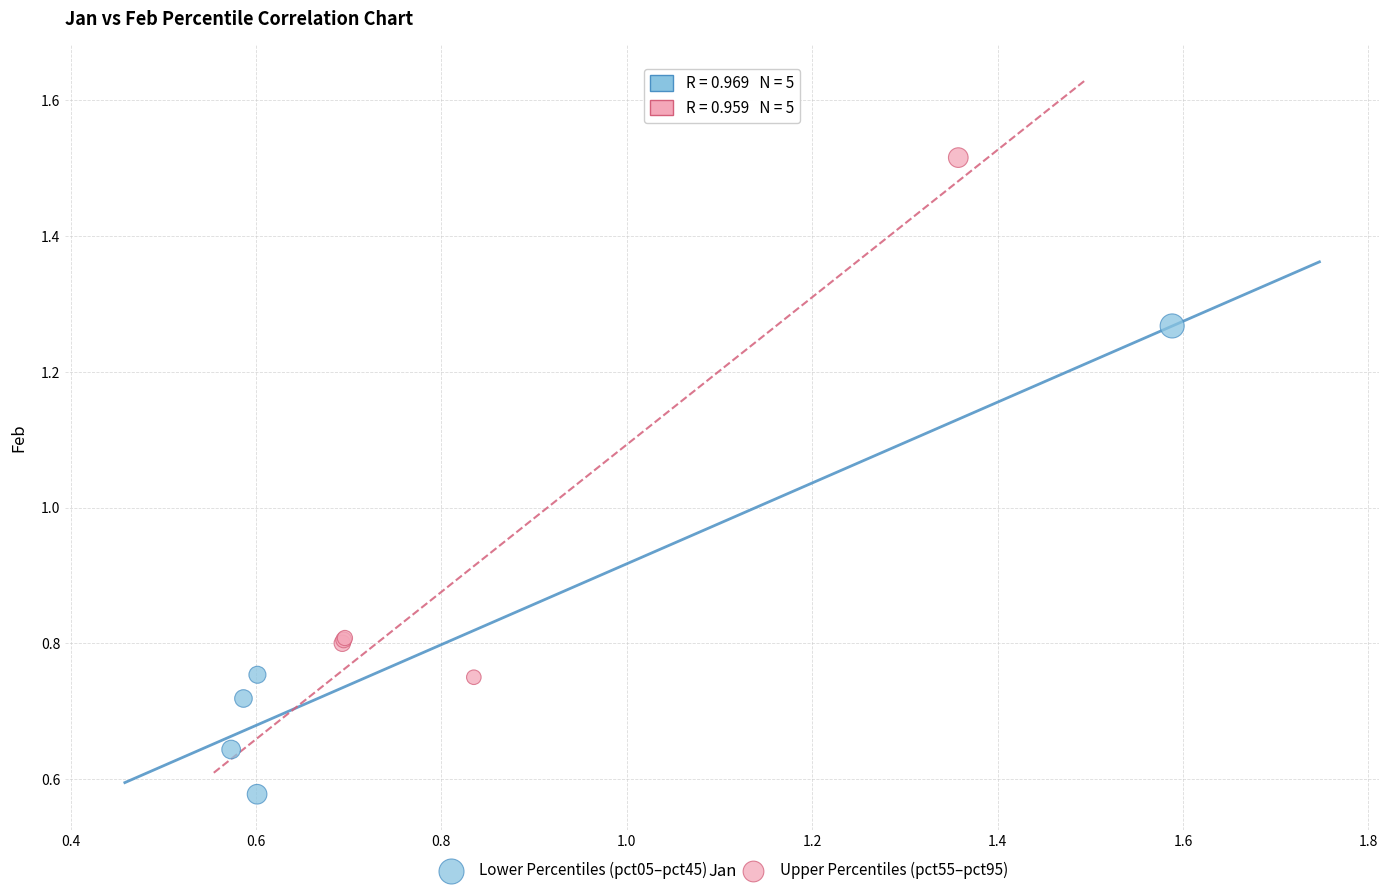

What are all the series names shown in the legend?

Lower Percentiles (pct05–pct45), Upper Percentiles (pct55–pct95)